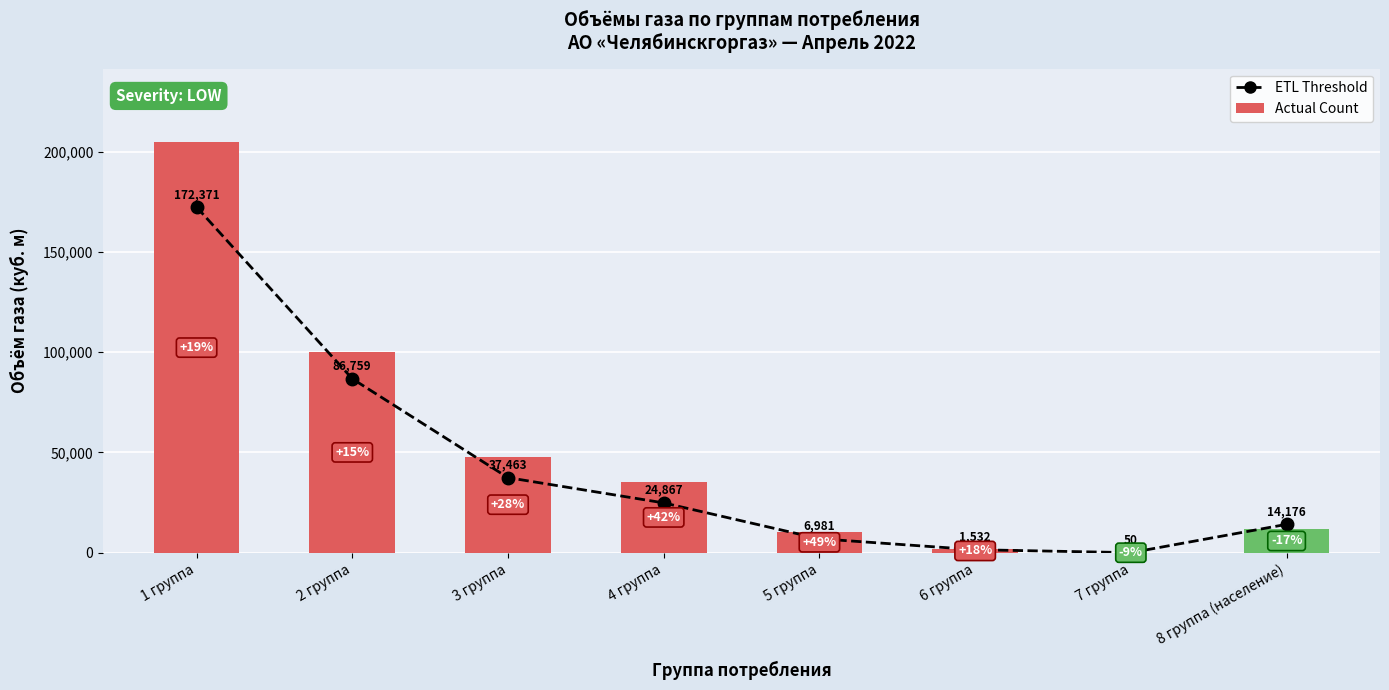

Reading left to right, transcribe all the data shown in this chart.

ETL Threshold: 172371.1	86759.3	37463.4	24867.3	6980.7	1531.8	50.3	14176.2
Actual Count: 204600.0	100100.0	47977.8	35254.1	10432.3	1810.2	45.8	11754.5